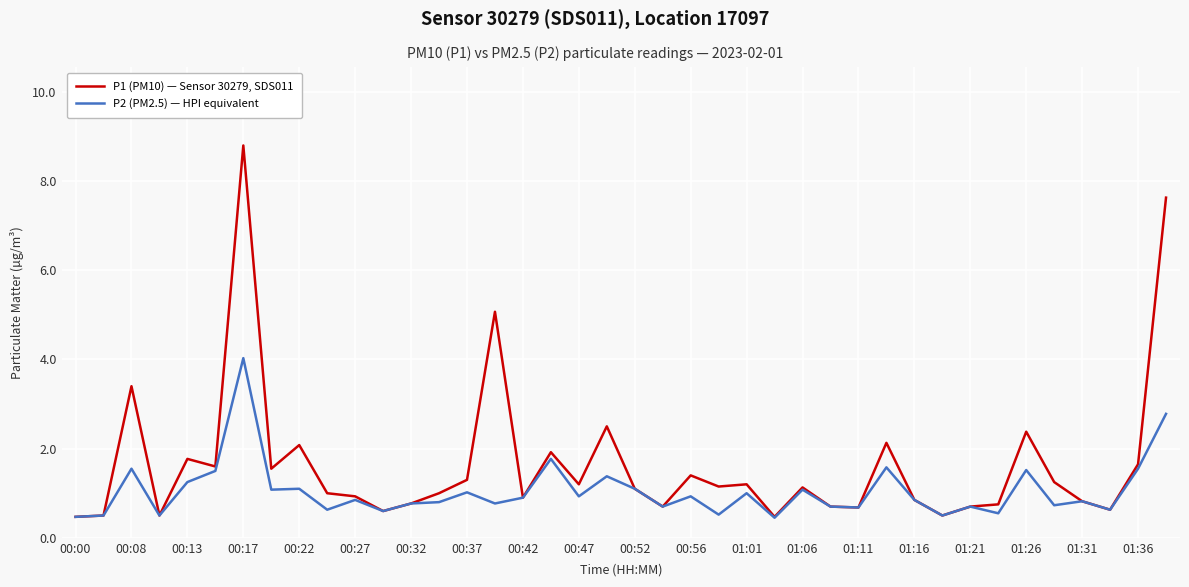

Which series has the largest range (max minus min)?

P1 (PM10) — Sensor 30279, SDS011